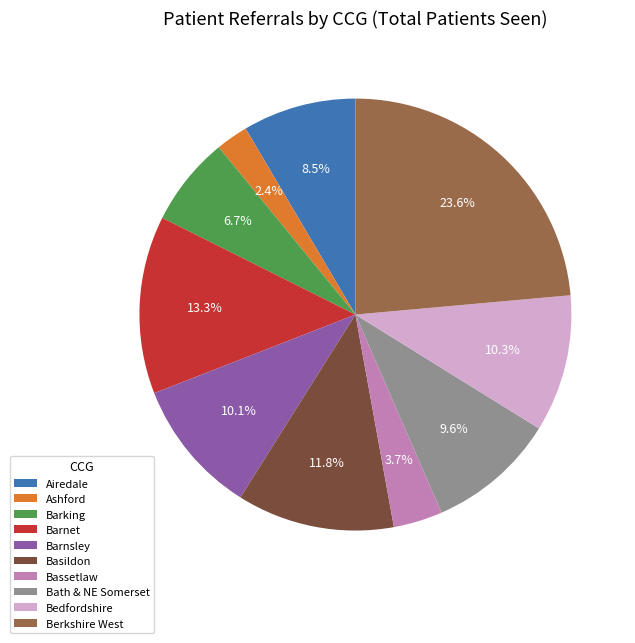

Count the number of slices in the pie.

10